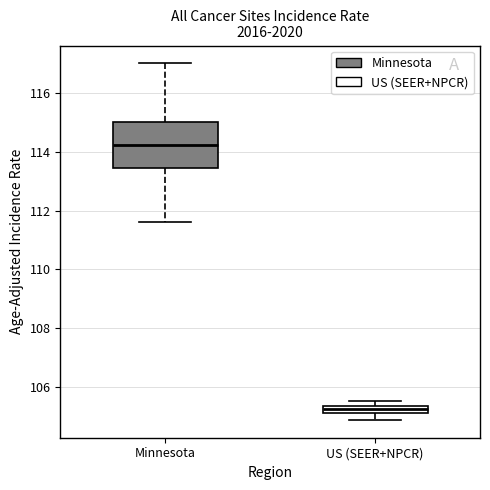

Which box's median line is the highest?

Minnesota